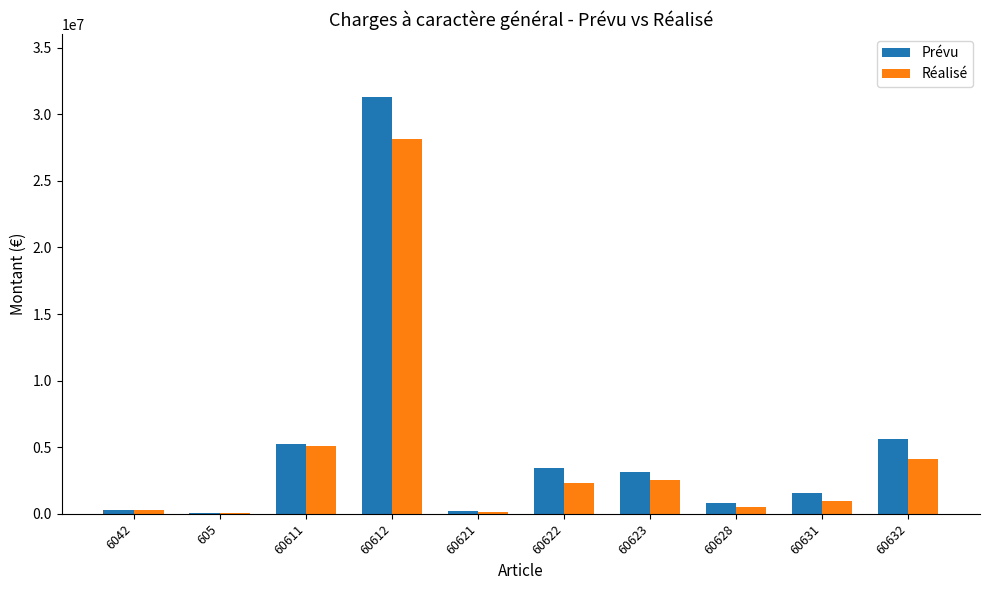

What is the total value across all series at 60632?

9709130.5